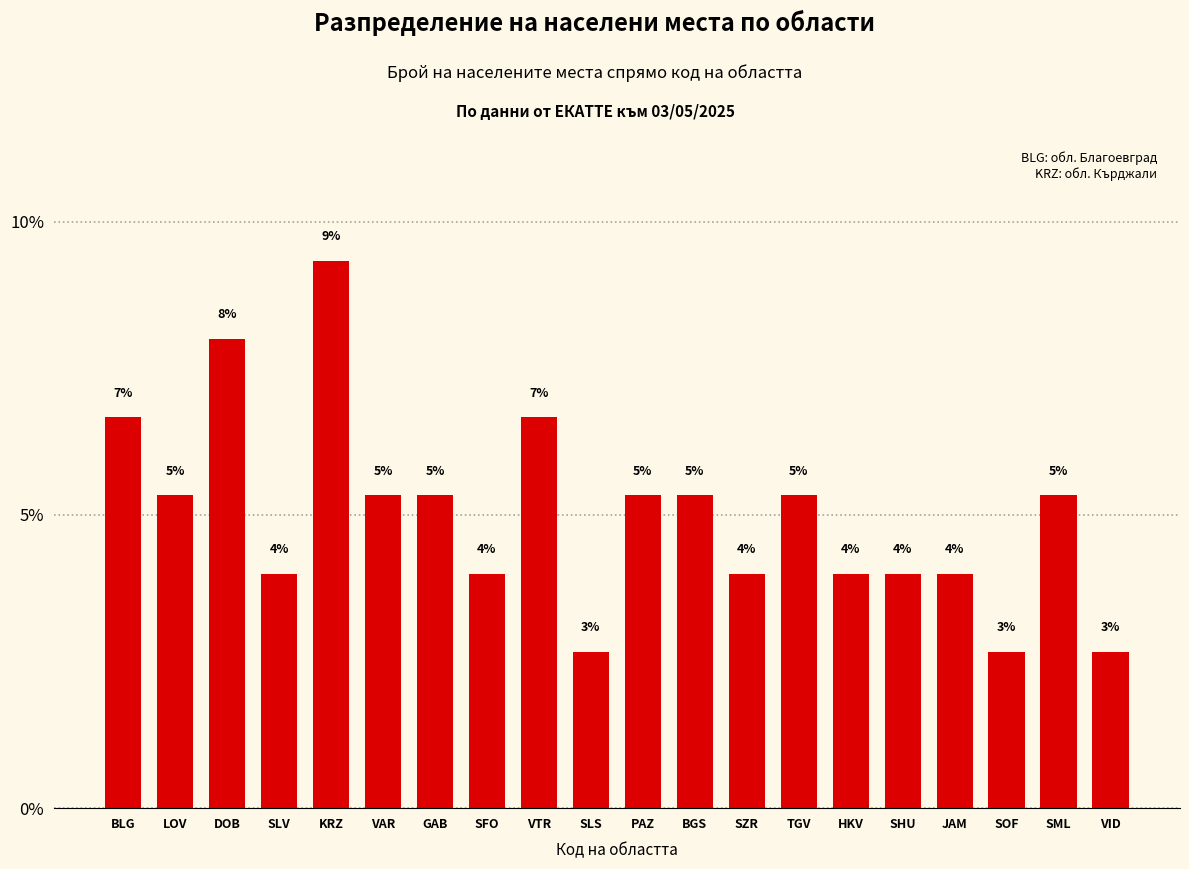

True or false: the data shows 2.7 at VID.

True